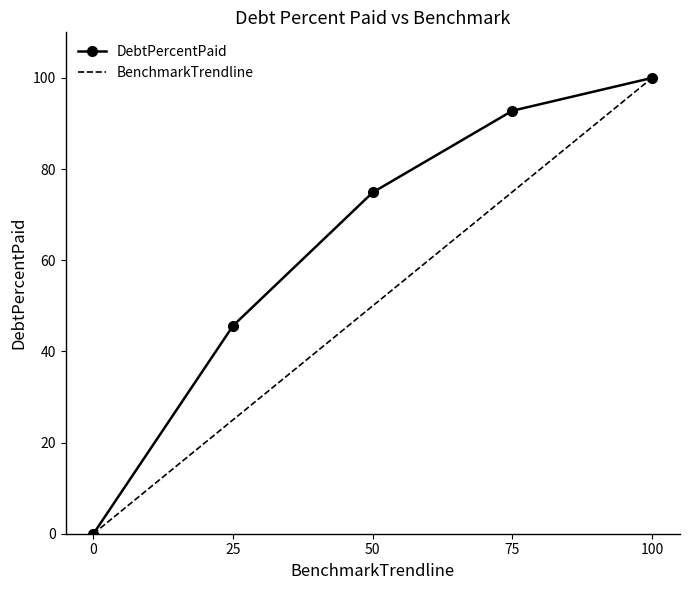

Is it true that BenchmarkTrendline equals 100.0 at 100?

True